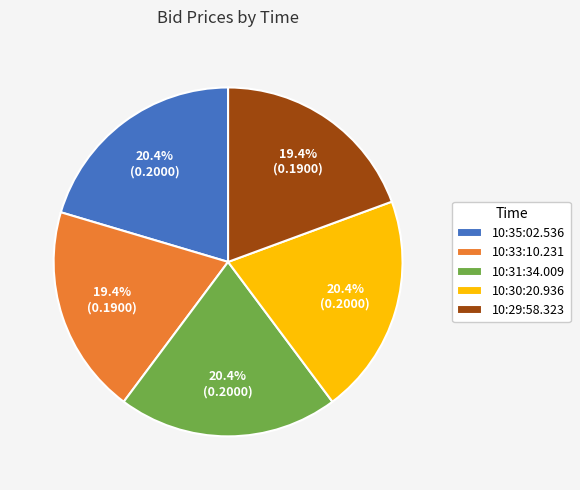

Is the sum of 10:35:02.536 and 10:30:20.936 greater than half?

No